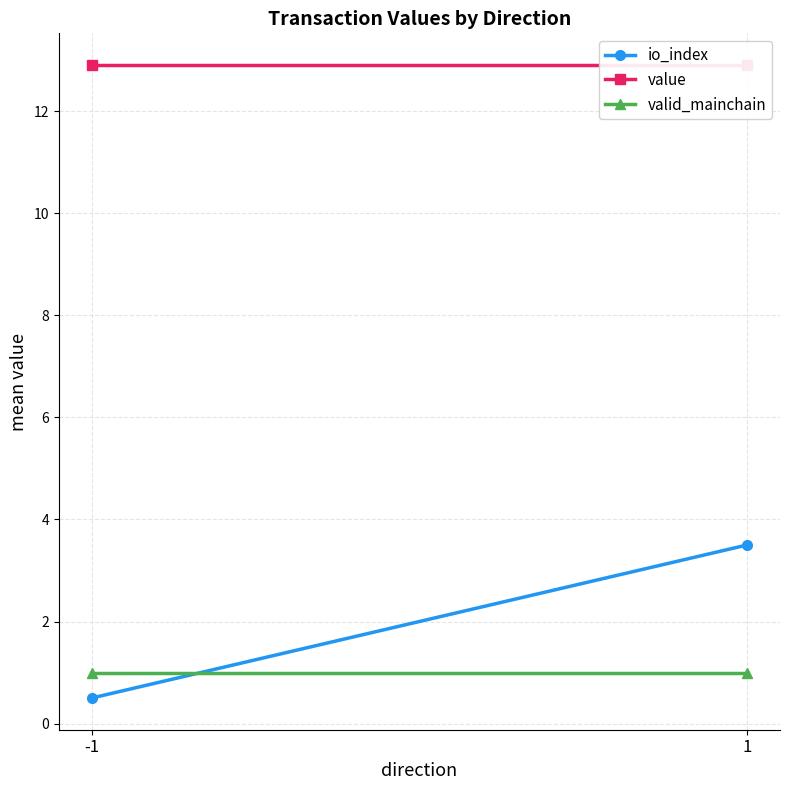

Rank the series by their maximum value, from lowest to highest.

valid_mainchain, io_index, value